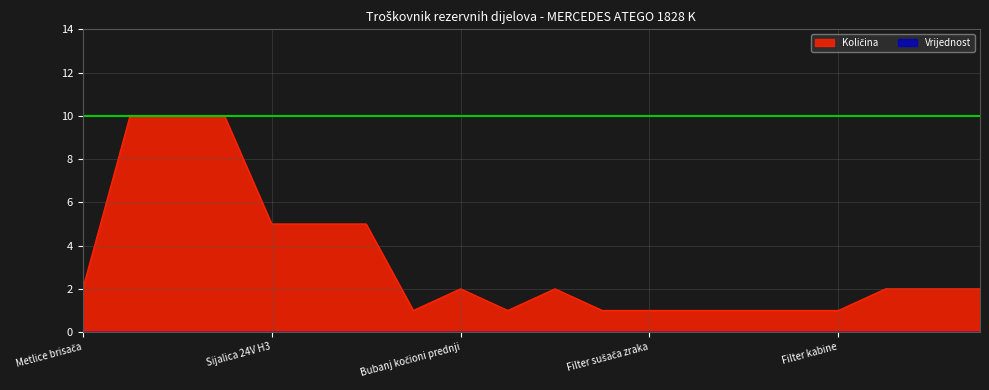

The chart shows a value of 3 at Sijalice 24V 5W. True or false?

False